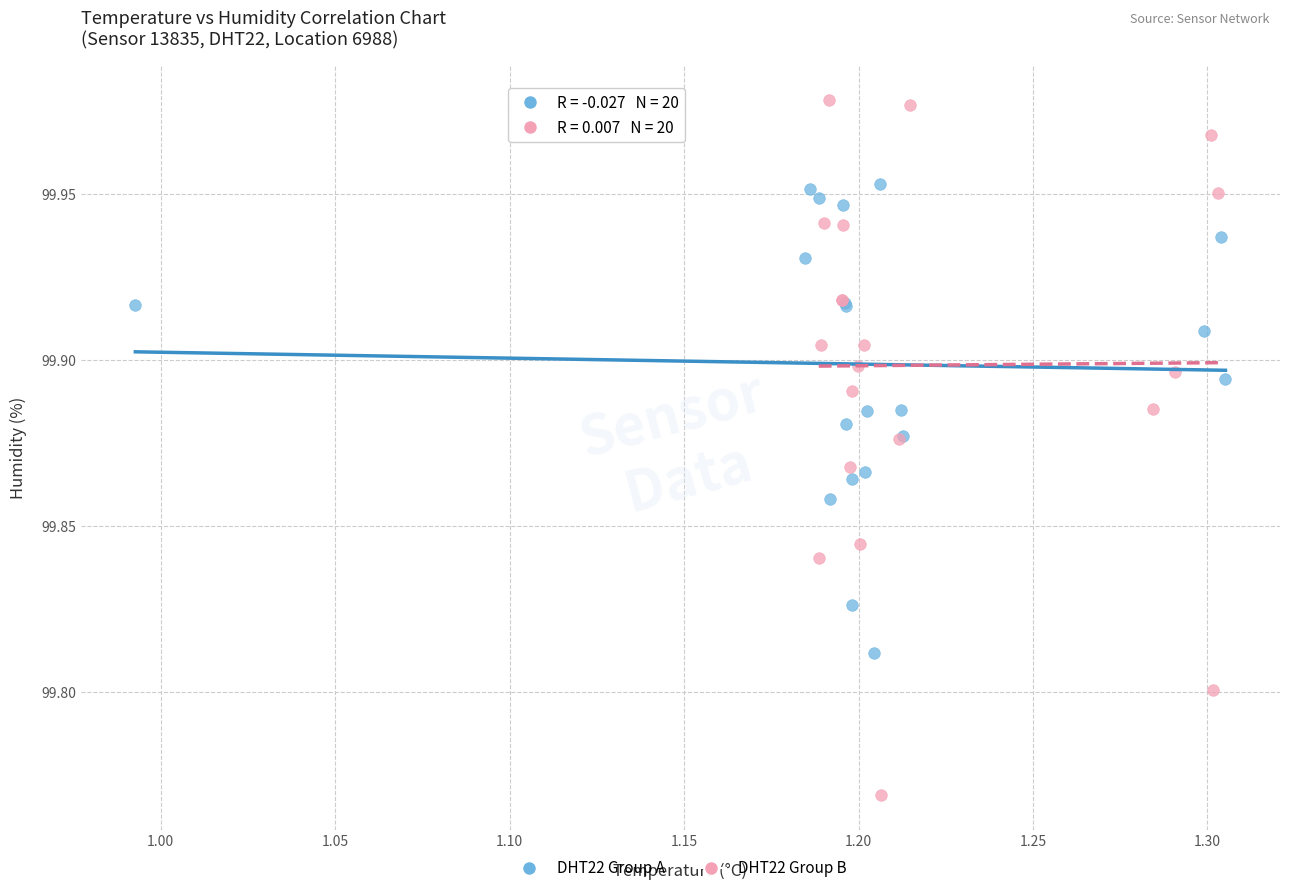

Which series has the widest spread of Y values?

DHT22 Group B